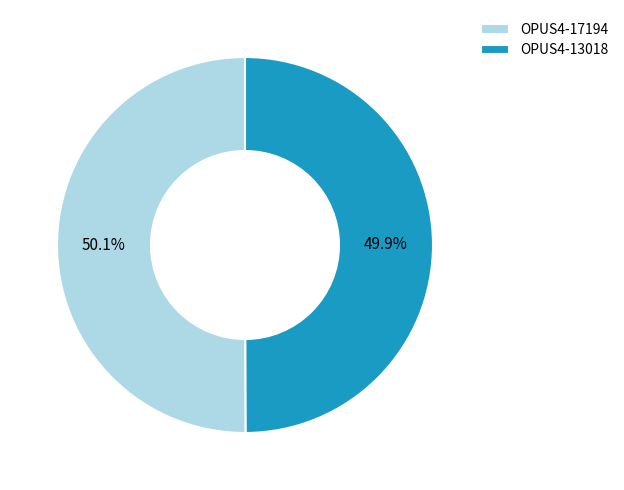

Approximately how many times larger is the value at OPUS4-17194 compared to OPUS4-13018?

1.0